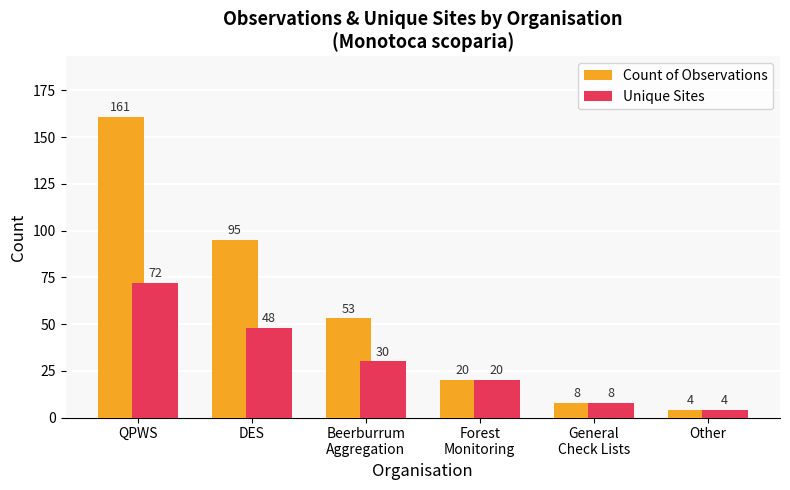

The value of Count of Observations at QPWS is 108. True or false?

False